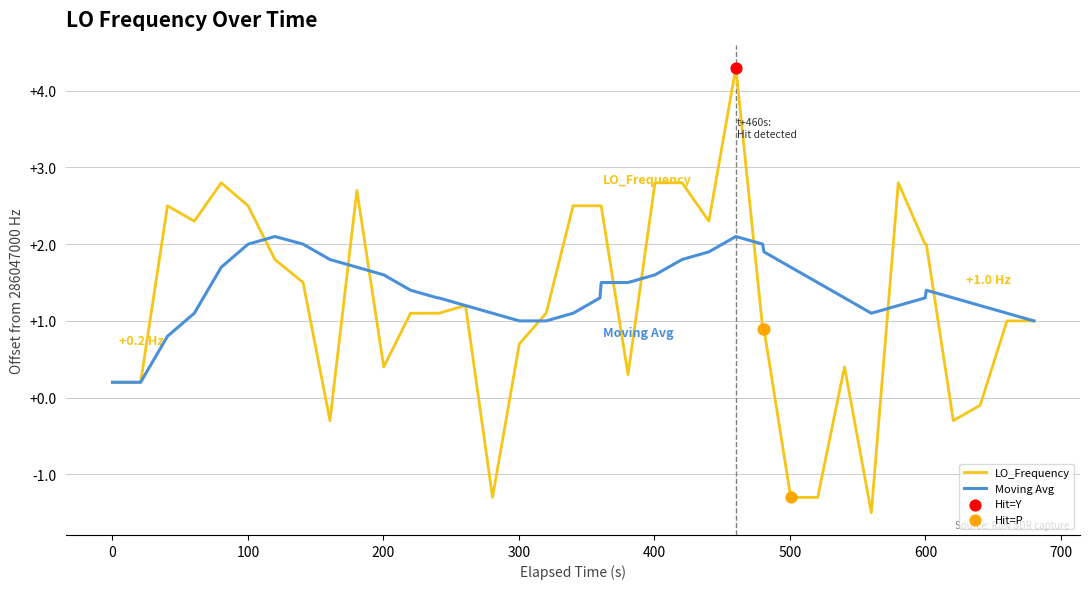

Which series has the largest total across all categories?

Moving Avg